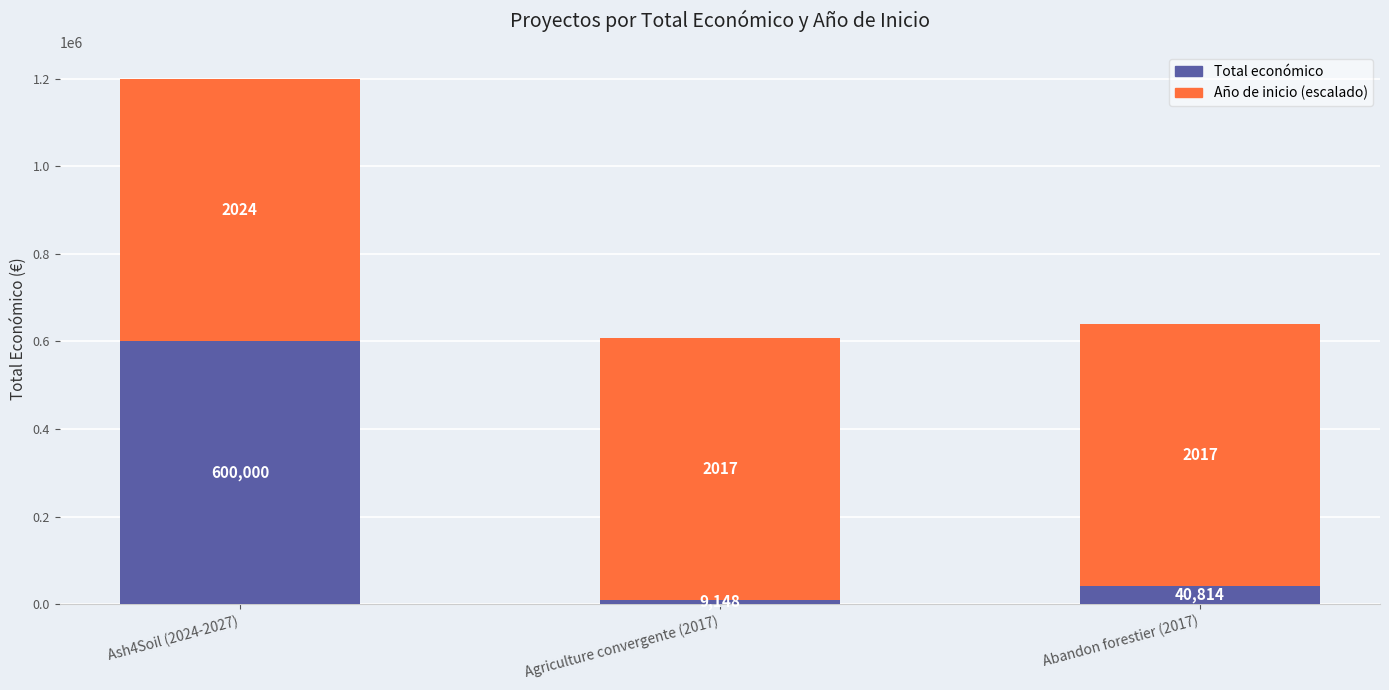

What is the sum of the Total económico values at Ash4Soil (2024-2027) and Agriculture convergente (2017)?

609148.0